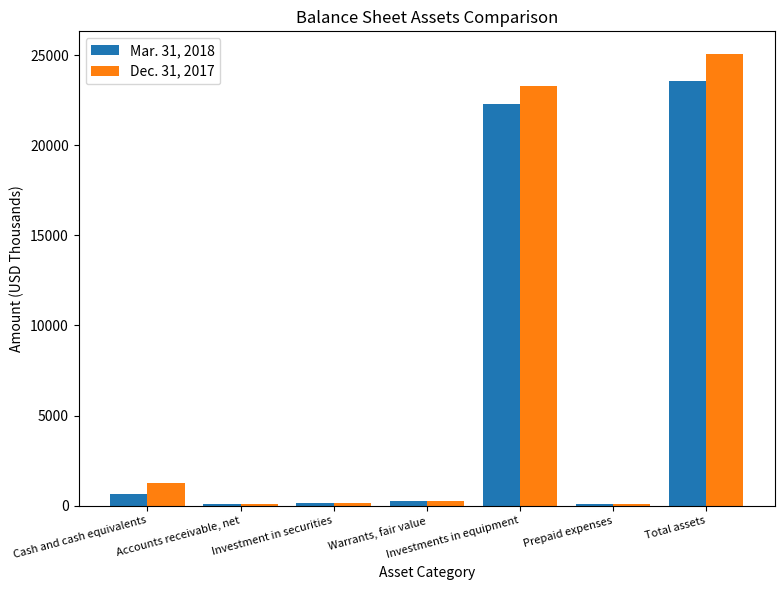

At Prepaid expenses, list the series in order from smallest to largest.

Dec. 31, 2017, Mar. 31, 2018